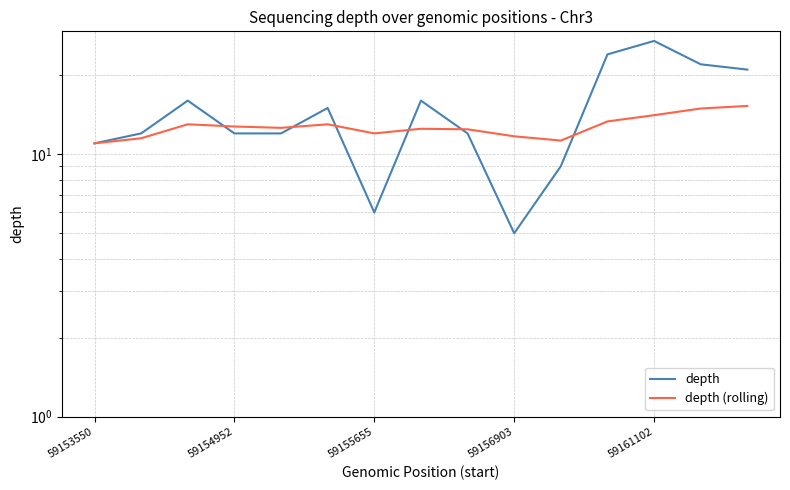

What is the sum of all depth (rolling) values?

191.4